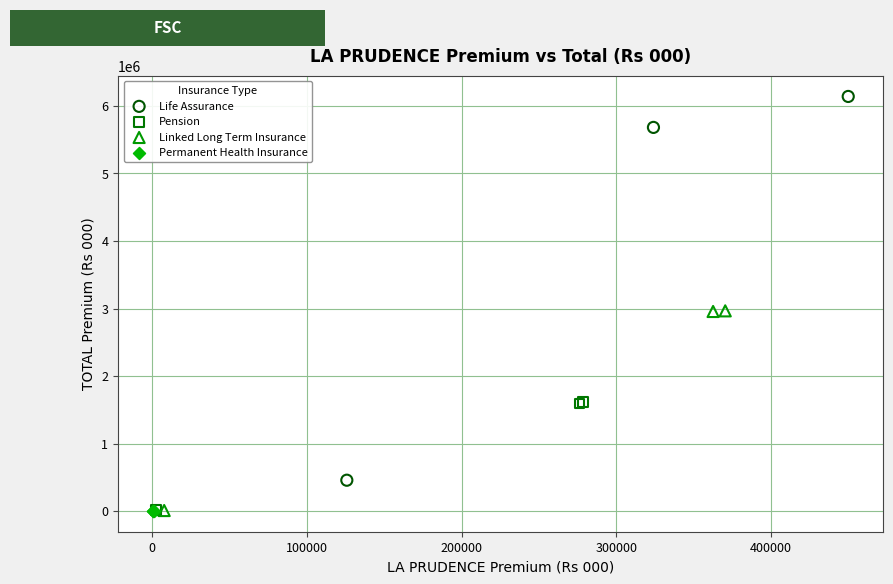

Which series contains the highest Y value?

Life Assurance